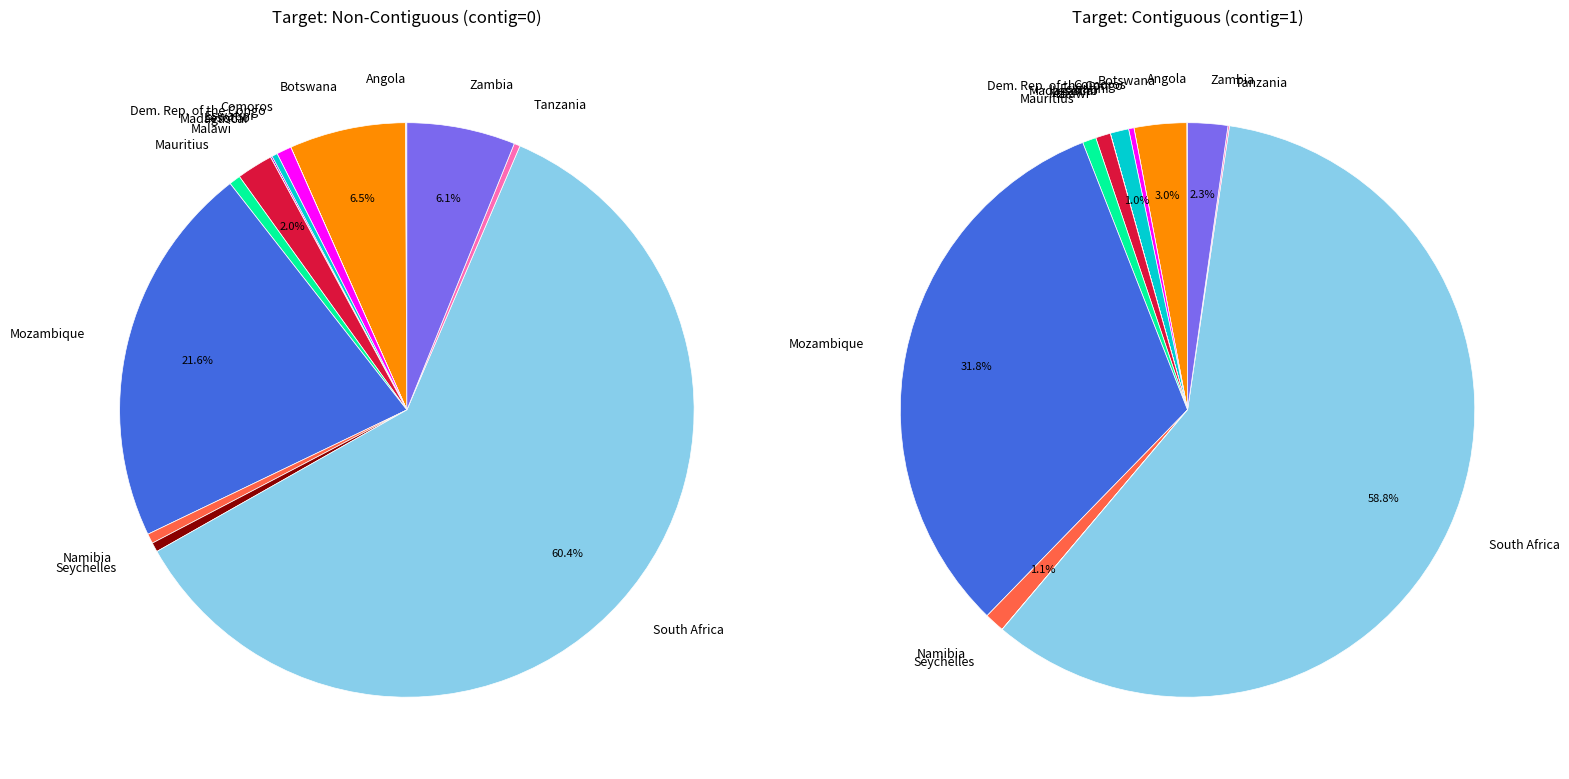

Combined, do 1 and 8 account for over 50%?

No